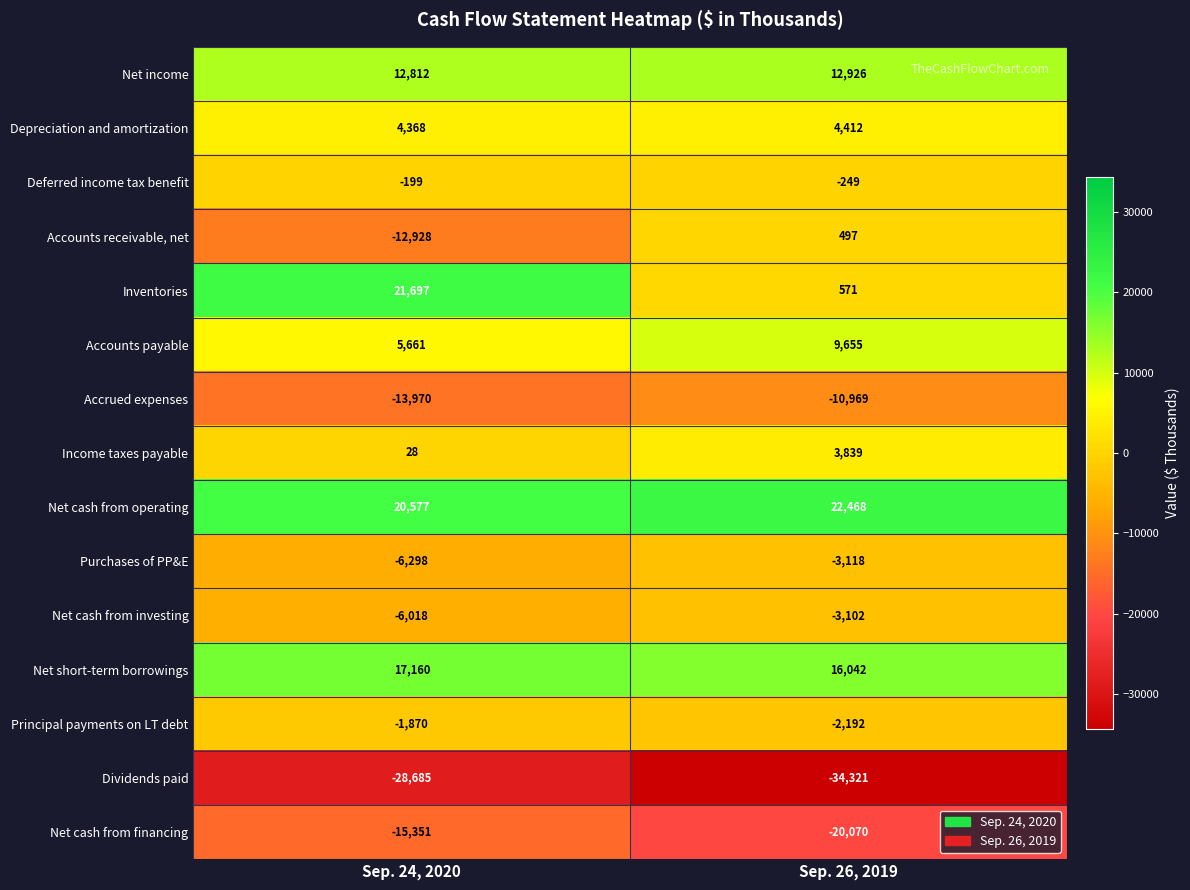

Reading left to right, list all the values displayed in this chart.

Net income: Sep. 24, 2020=12812	Sep. 26, 2019=12926
Depreciation and amortization: Sep. 24, 2020=4368	Sep. 26, 2019=4412
Deferred income tax benefit: Sep. 24, 2020=-199	Sep. 26, 2019=-249
Accounts receivable, net: Sep. 24, 2020=-12928	Sep. 26, 2019=497
Inventories: Sep. 24, 2020=21697	Sep. 26, 2019=571
Accounts payable: Sep. 24, 2020=5661	Sep. 26, 2019=9655
Accrued expenses: Sep. 24, 2020=-13970	Sep. 26, 2019=-10969
Income taxes payable: Sep. 24, 2020=28	Sep. 26, 2019=3839
Net cash from operating: Sep. 24, 2020=20577	Sep. 26, 2019=22468
Purchases of PP&E: Sep. 24, 2020=-6298	Sep. 26, 2019=-3118
Net cash from investing: Sep. 24, 2020=-6018	Sep. 26, 2019=-3102
Net short-term borrowings: Sep. 24, 2020=17160	Sep. 26, 2019=16042
Principal payments on LT debt: Sep. 24, 2020=-1870	Sep. 26, 2019=-2192
Dividends paid: Sep. 24, 2020=-28685	Sep. 26, 2019=-34321
Net cash from financing: Sep. 24, 2020=-15351	Sep. 26, 2019=-20070